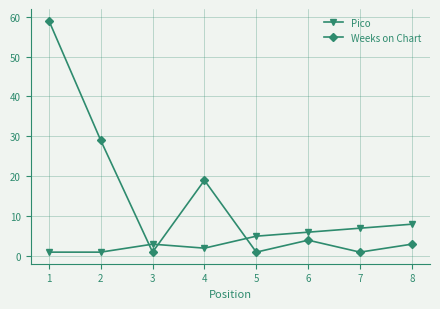

What is the total value across all series at 8?

11